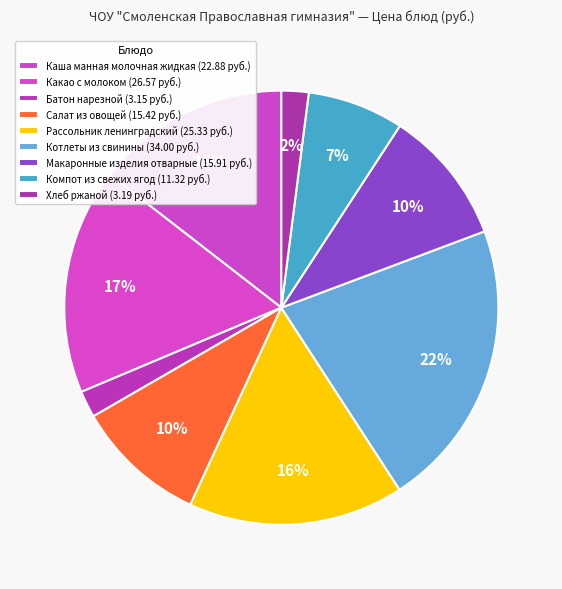

Is Каша манная молочная жидкая the majority of the pie?

No